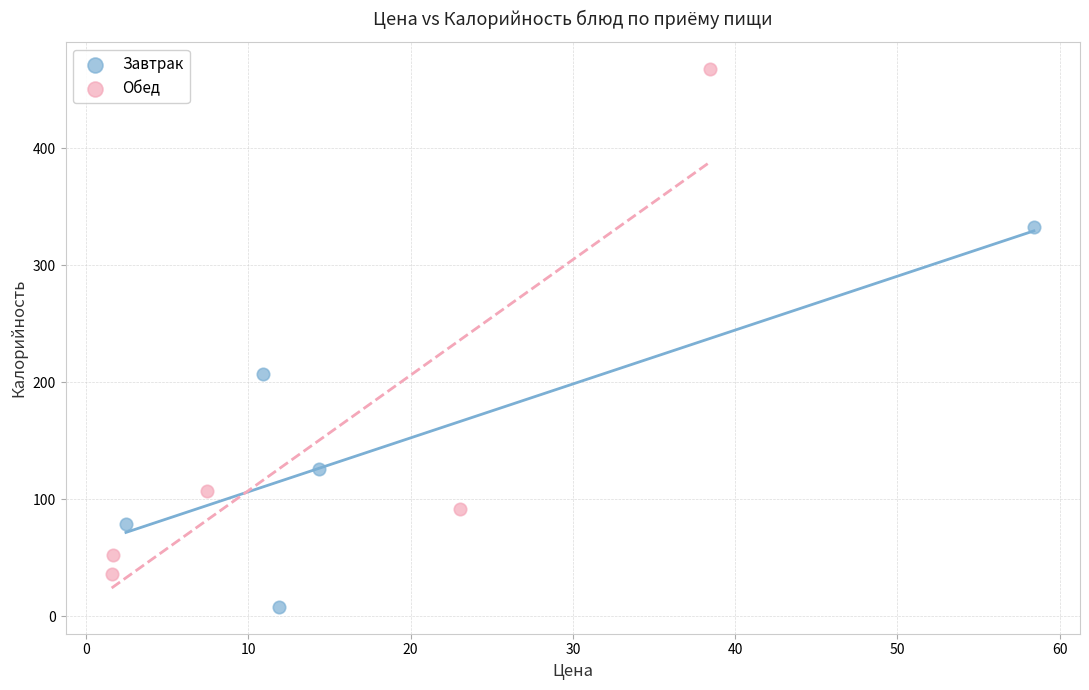

Which series reaches the maximum Y coordinate?

Обед